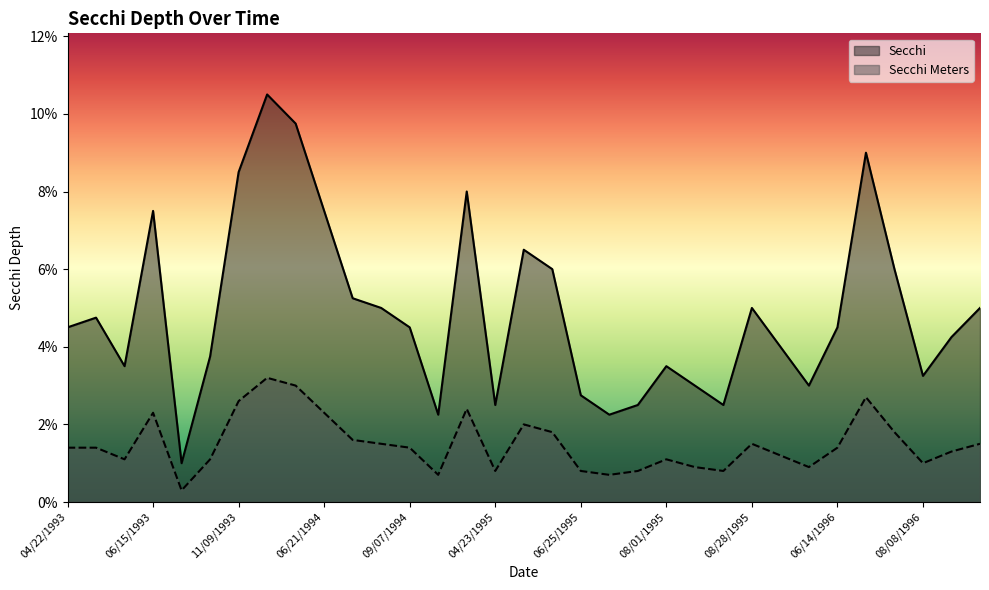

Does the chart display data point markers on the line(s)?

No